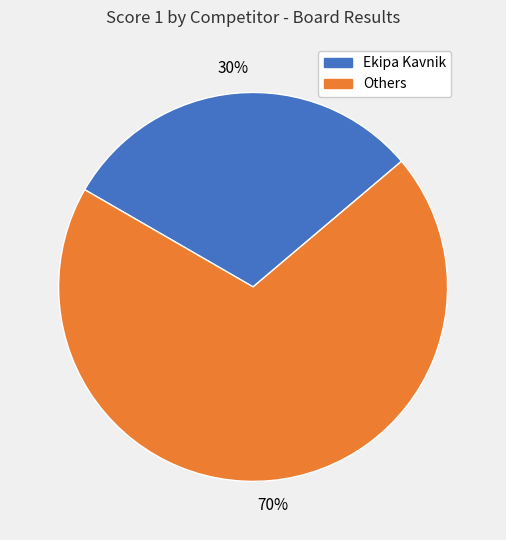

How many slices are in this pie chart?

2